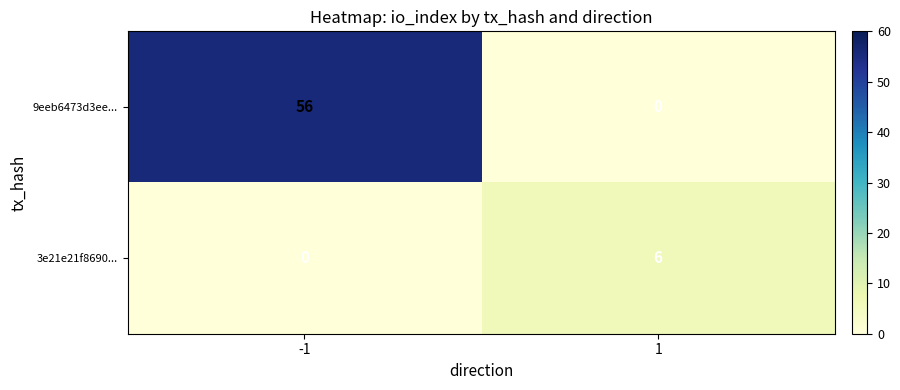

Reading left to right, list all the values displayed in this chart.

9eeb6473d3ee...: 56	0
3e21e21f8690...: 0	6